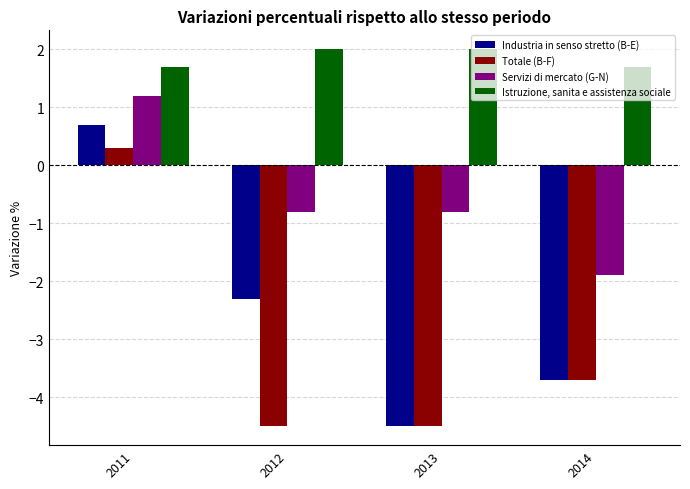

What is the value of the Servizi di mercato (G-N) bar at the 2nd from the left?

-0.8